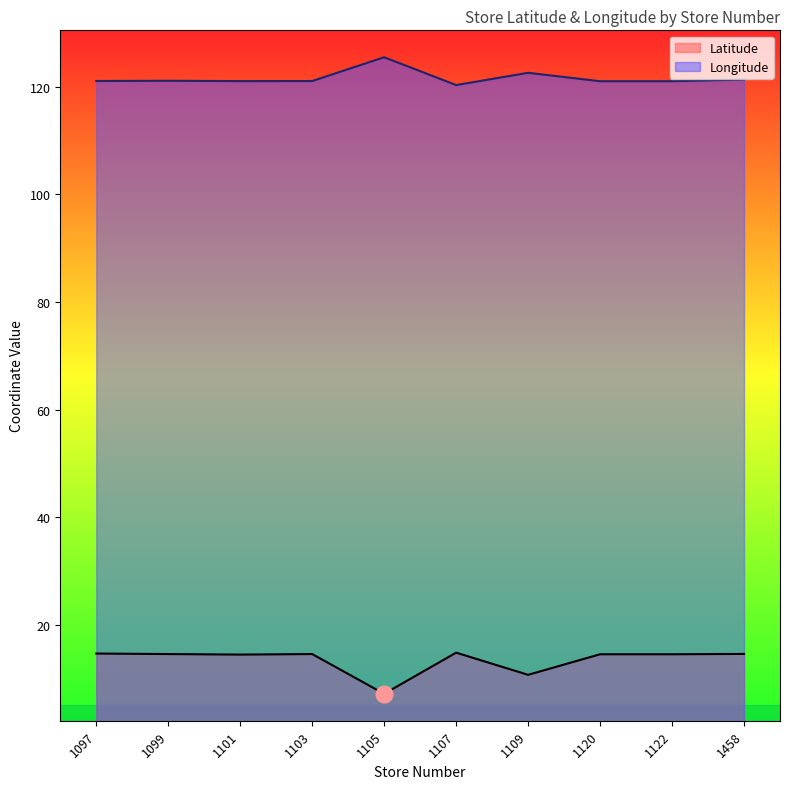

Which has a higher value, 1099 or 1122?

1099